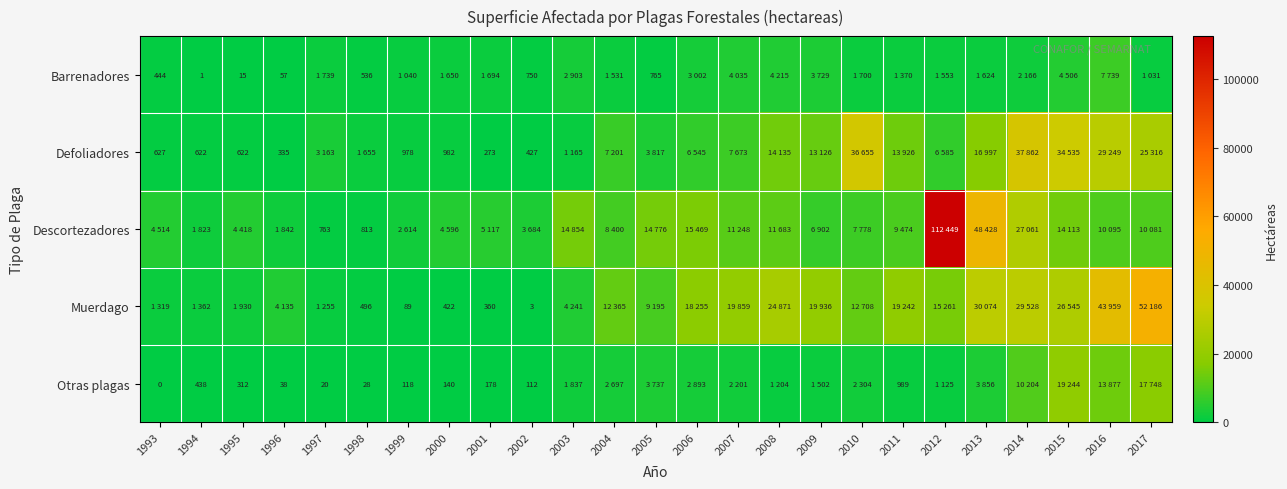

The Descortezadores series shows 187 at 1997. True or false?

False